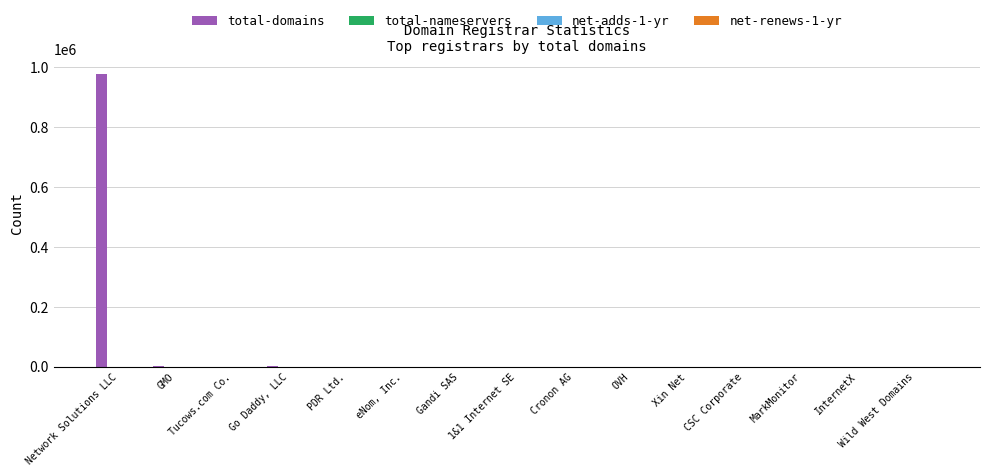

At which category is the sum across all series the highest?

Network Solutions LLC